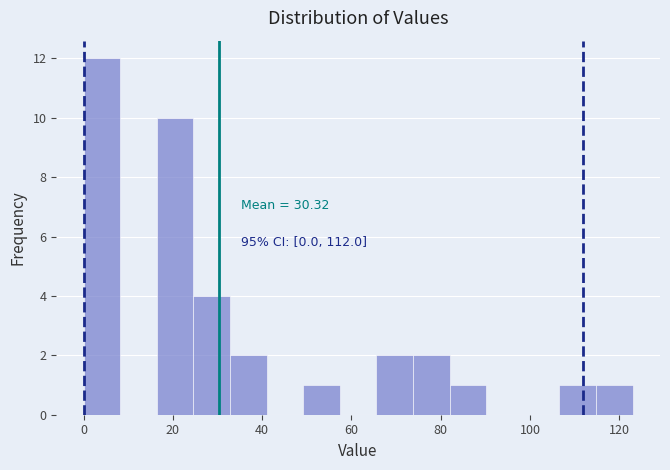

Which range on the x-axis has the tallest bar?

0.0 to 8.2